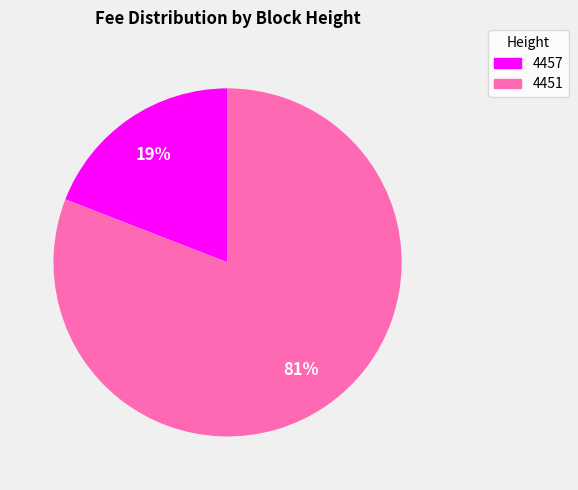

Rank the categories by value from lowest to highest.

4457, 4451